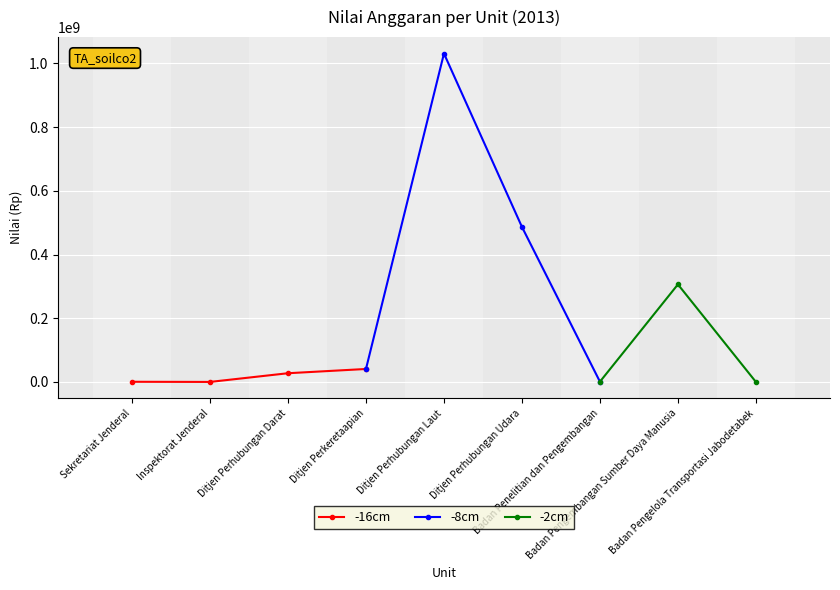

What is the change in value from Ditjen Perkeretaapian to Badan Pengembangan Sumber Daya Manusia?

+265531147